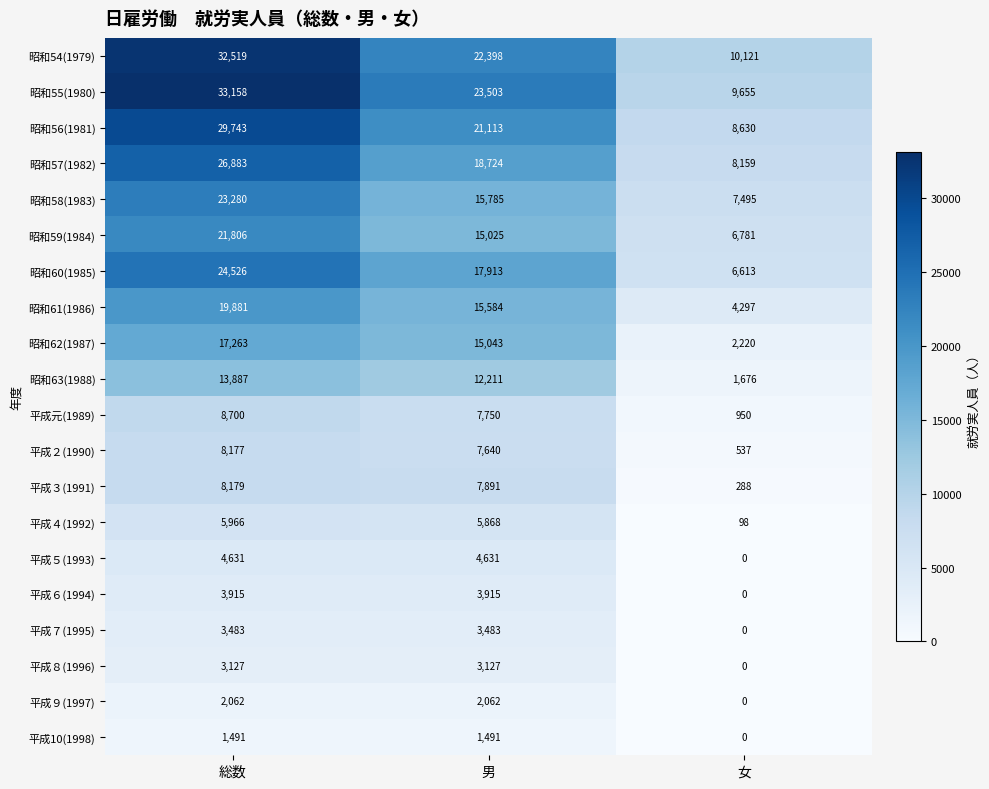

What is the sum of all 昭和54(1979) values?

65038